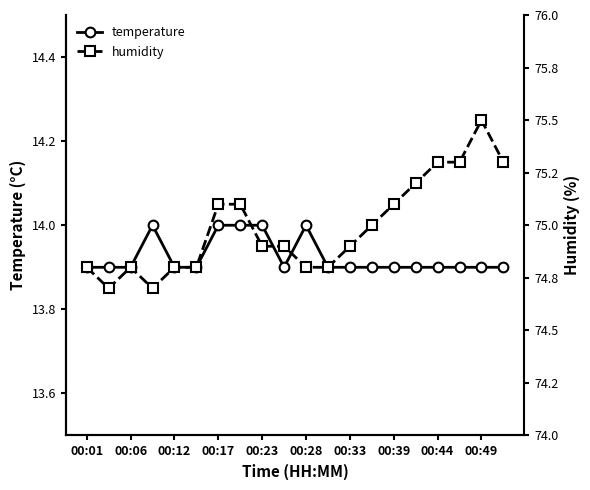

True or false: temperature and humidity cross at least once.

False